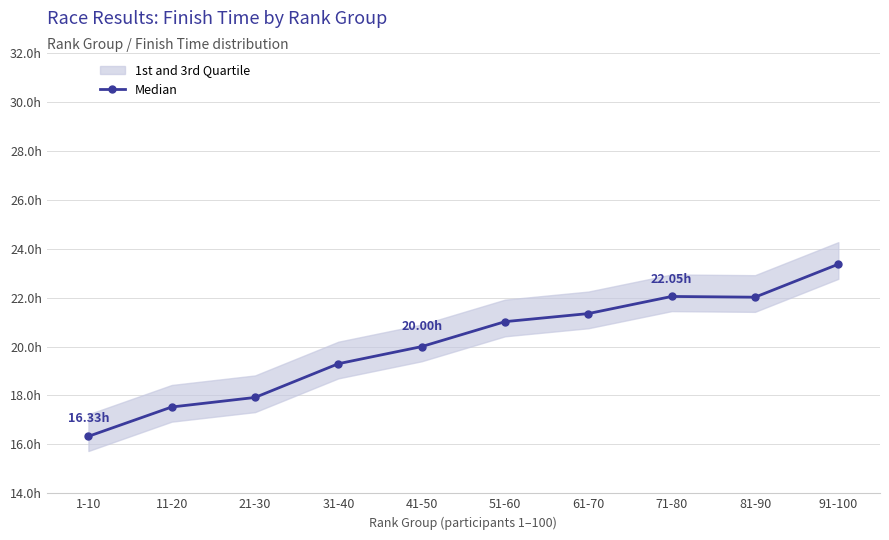

List the labels in order of value, smallest first.

1-10, 11-20, 21-30, 31-40, 41-50, 51-60, 61-70, 81-90, 71-80, 91-100